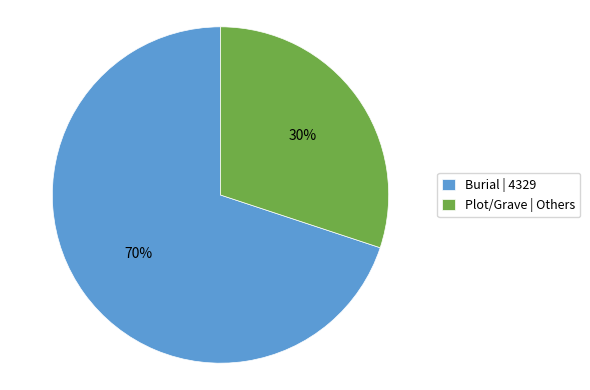

Is there any slice that represents more than half of the pie?

Yes